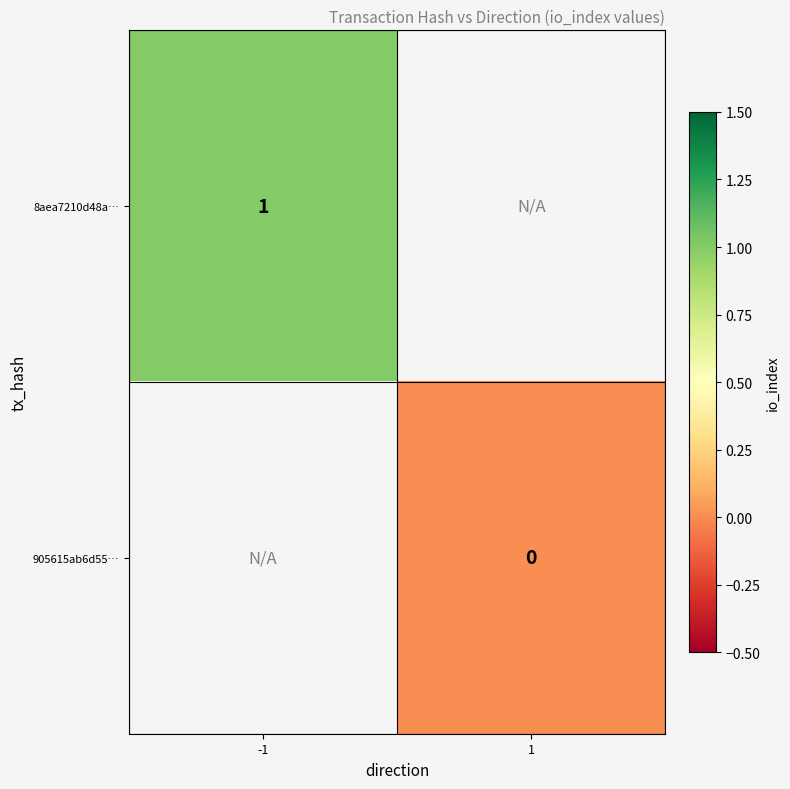

Is the value of 905615ab6d55… at 1 greater than the value of 8aea7210d48a… at -1?

No